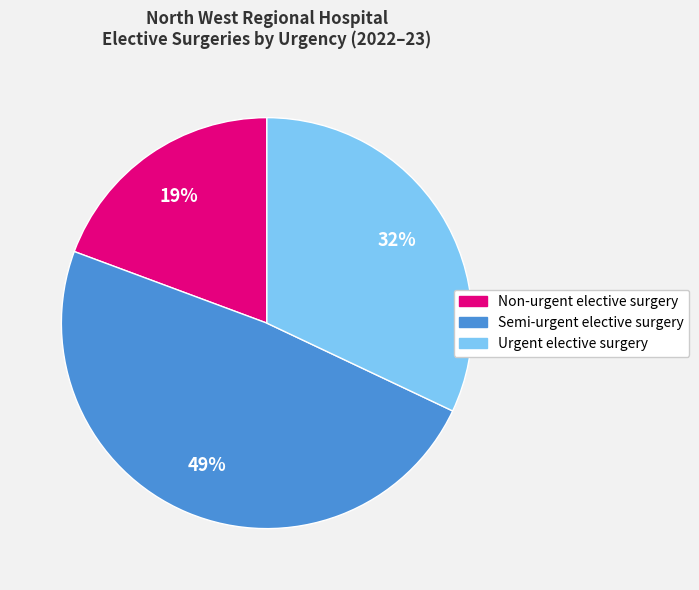

How many segments does this pie chart have?

3